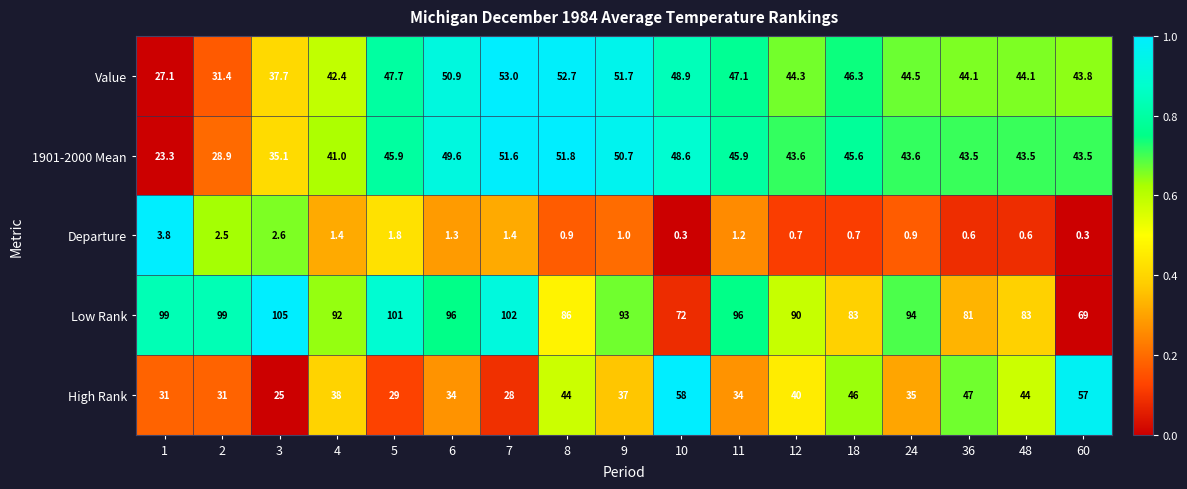

What is the approximate value of Value at 5?

47.7